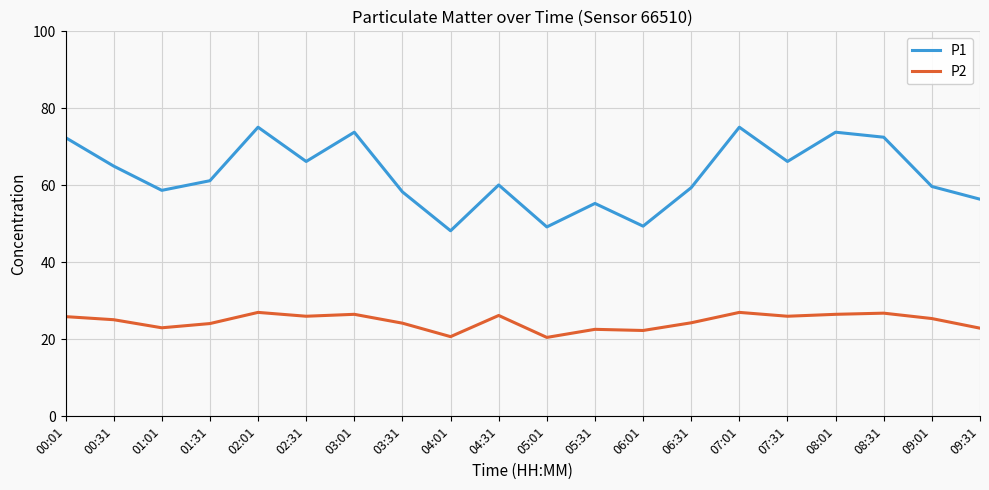

In P2, how many points are higher than both neighbors (excluding endpoints)?

6